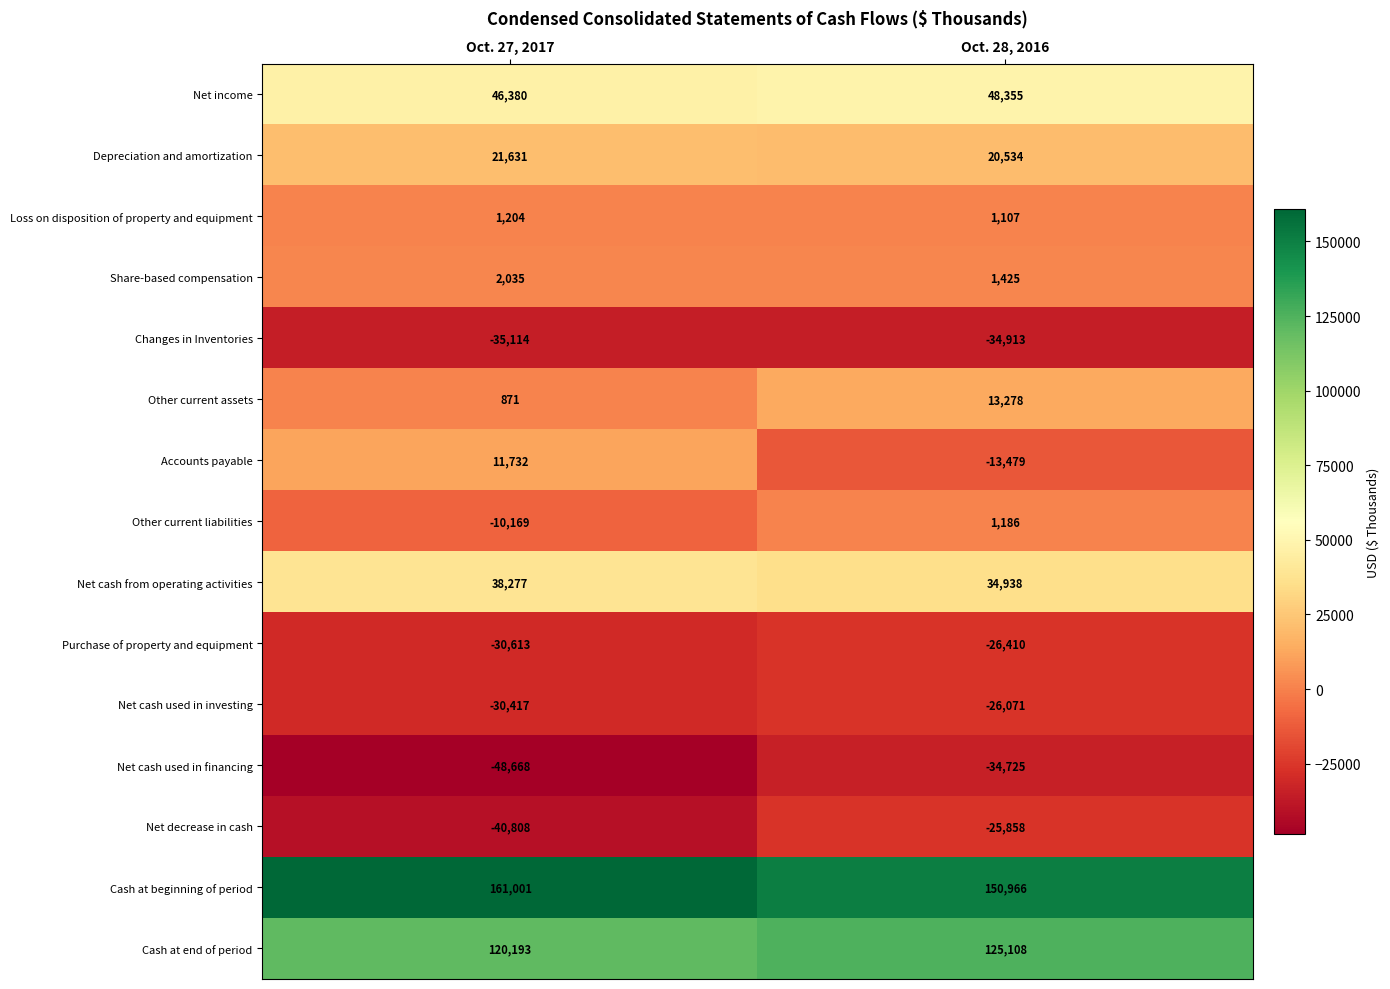

Count the number of categories in the chart.

2